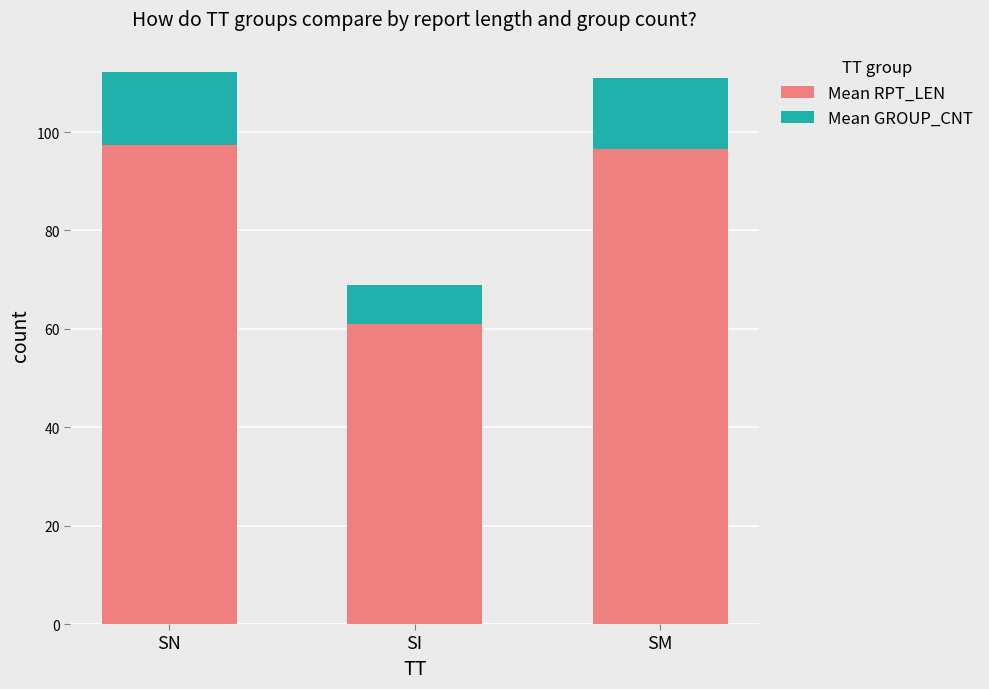

Are the bars grouped side by side (vs. stacked)?

No